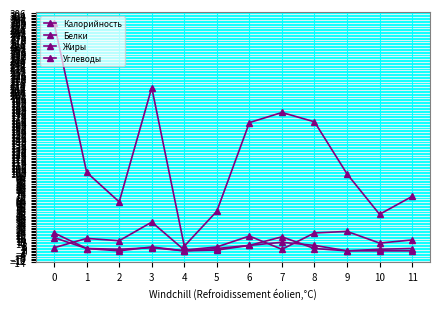

At which category does Жиры reach its first local peak?

3